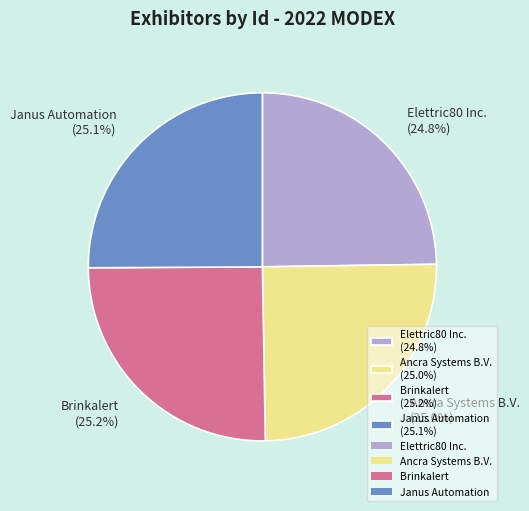

To the nearest percent, what percentage of the pie is Janus Automation?

25%